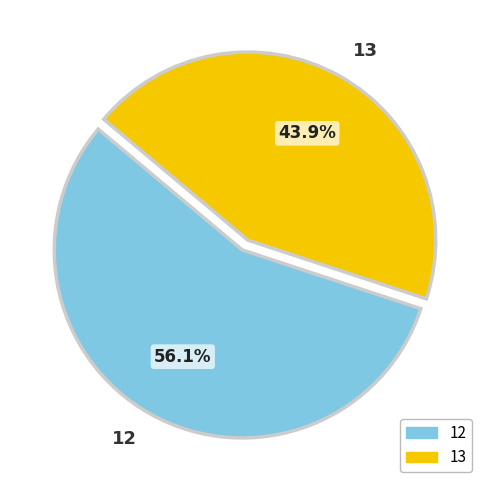

The 13 slice represents 53% of the pie. True or false?

False